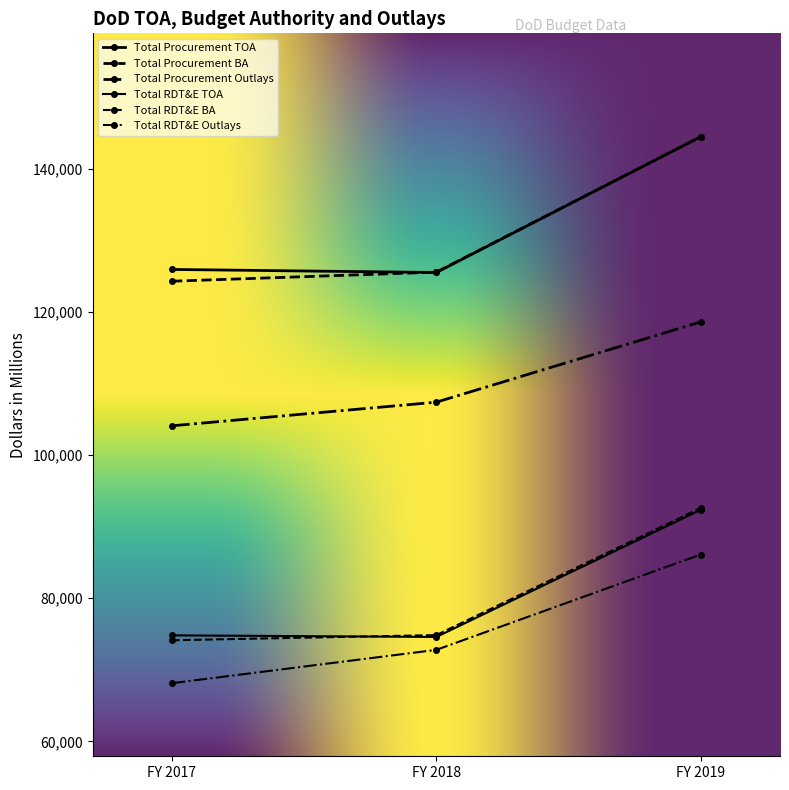

Which series has the largest total across all categories?

Total Procurement TOA